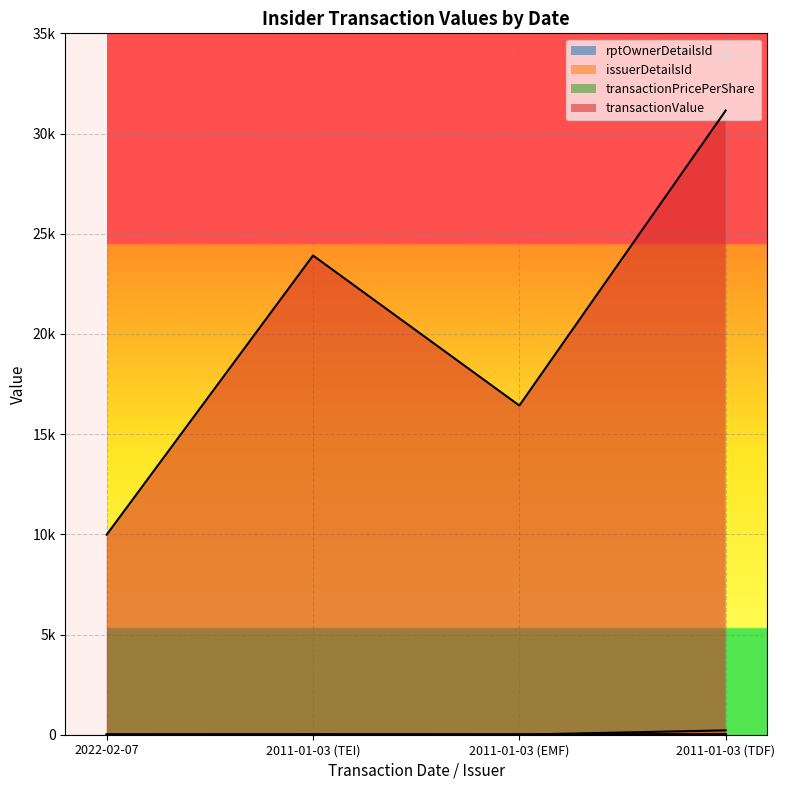

Rank the series at 2022-02-07 from lowest to highest value.

issuerDetailsId, transactionPricePerShare, rptOwnerDetailsId, transactionValue